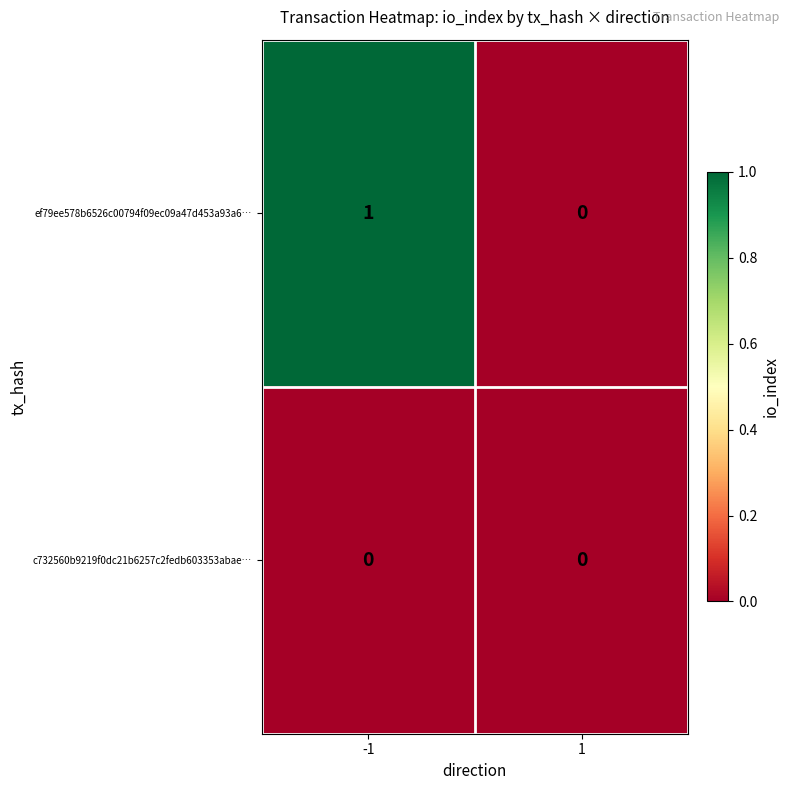

Which series has the widest spread of values?

ef79ee578b6526c00794f09ec09a47d453a93a6…